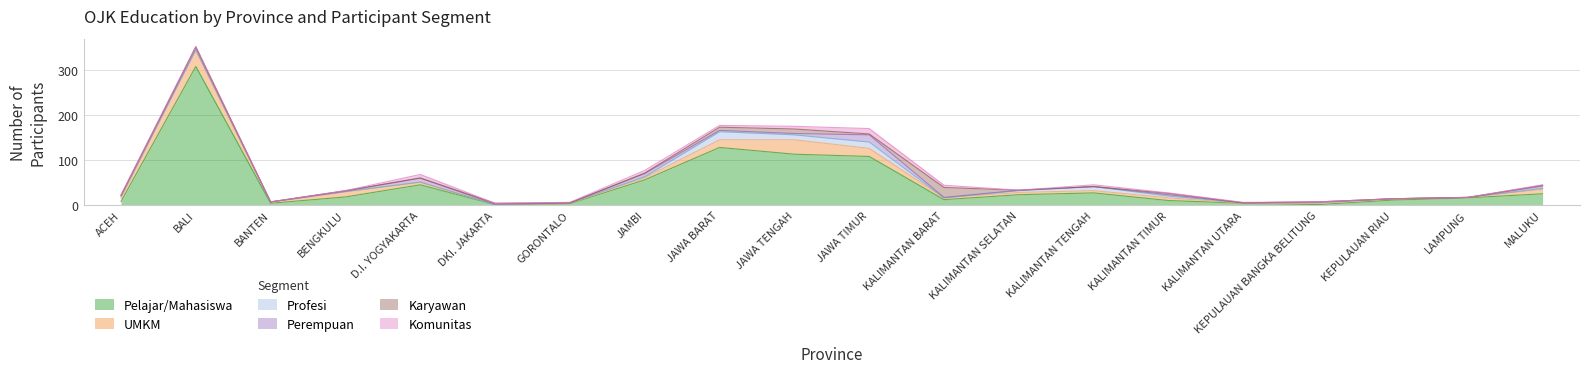

Which category has the highest value in the Perempuan series?

JAWA TIMUR